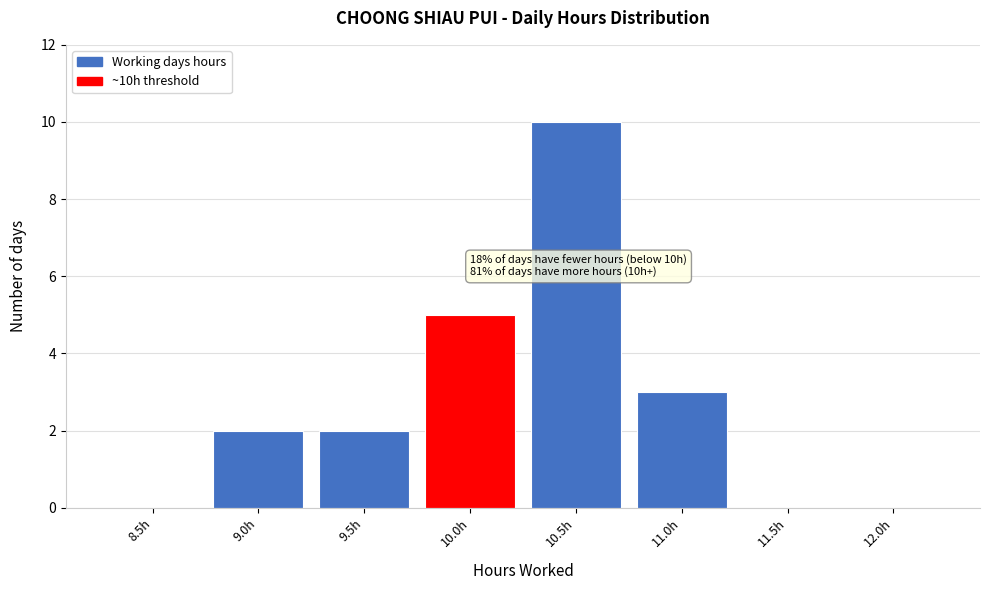

Reading right to left, list all the values displayed in this chart.

12.0h=0	11.5h=0	11.0h=3	10.5h=10	10.0h=5	9.5h=2	9.0h=2	8.5h=0